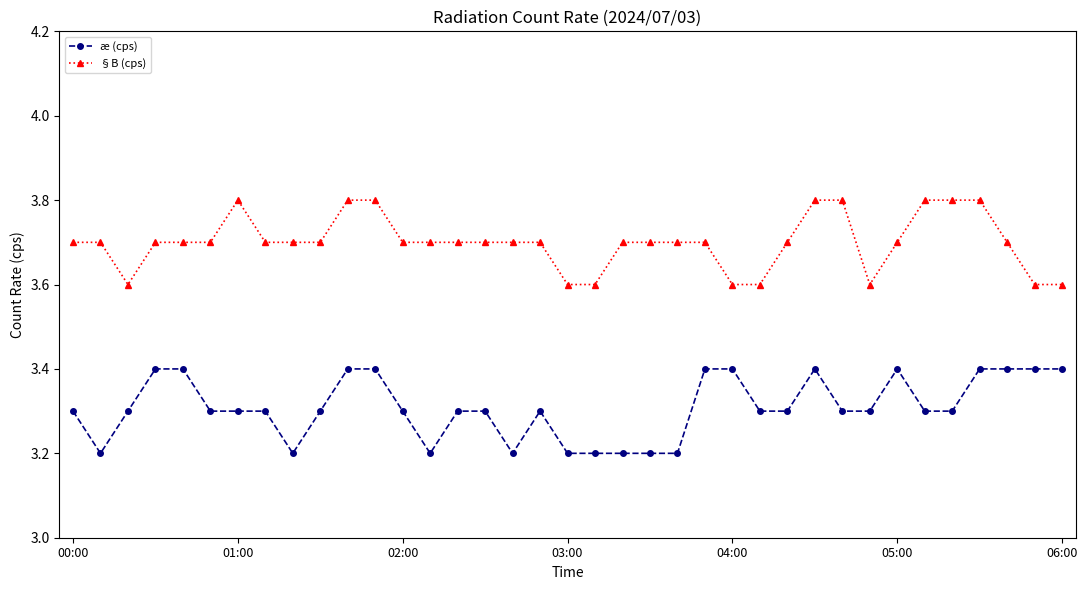

Which series has the largest total across all categories?

§B (cps)